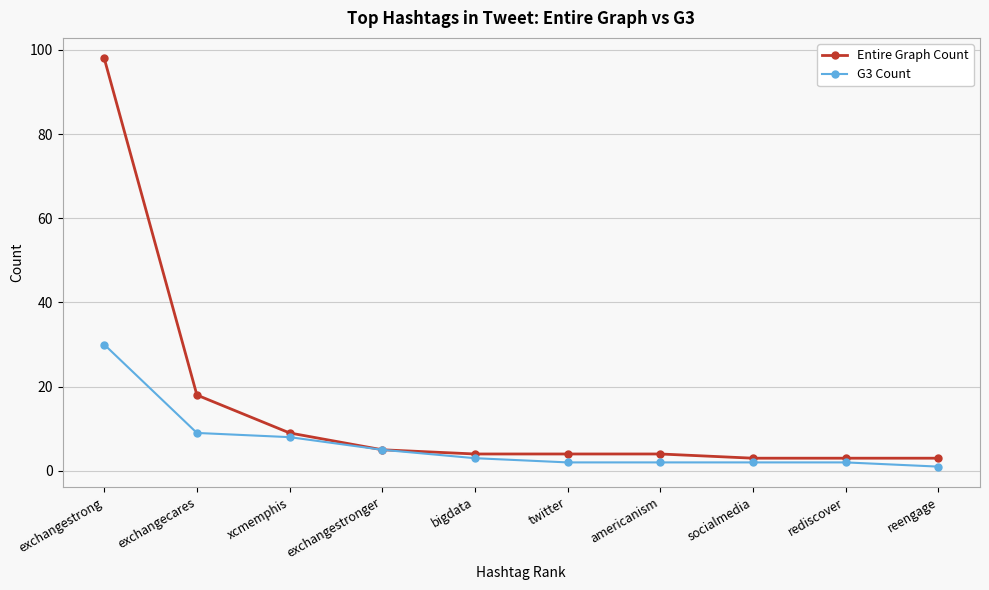

What is the label of the 7th point from the left?

americanism